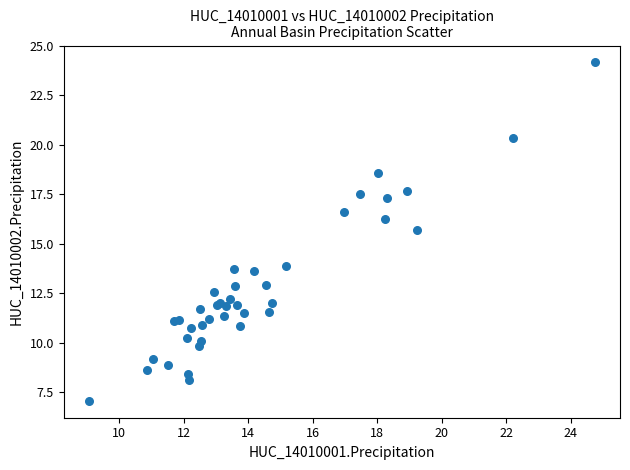

What Y value in the scatter plot is closest to 15?

15.7